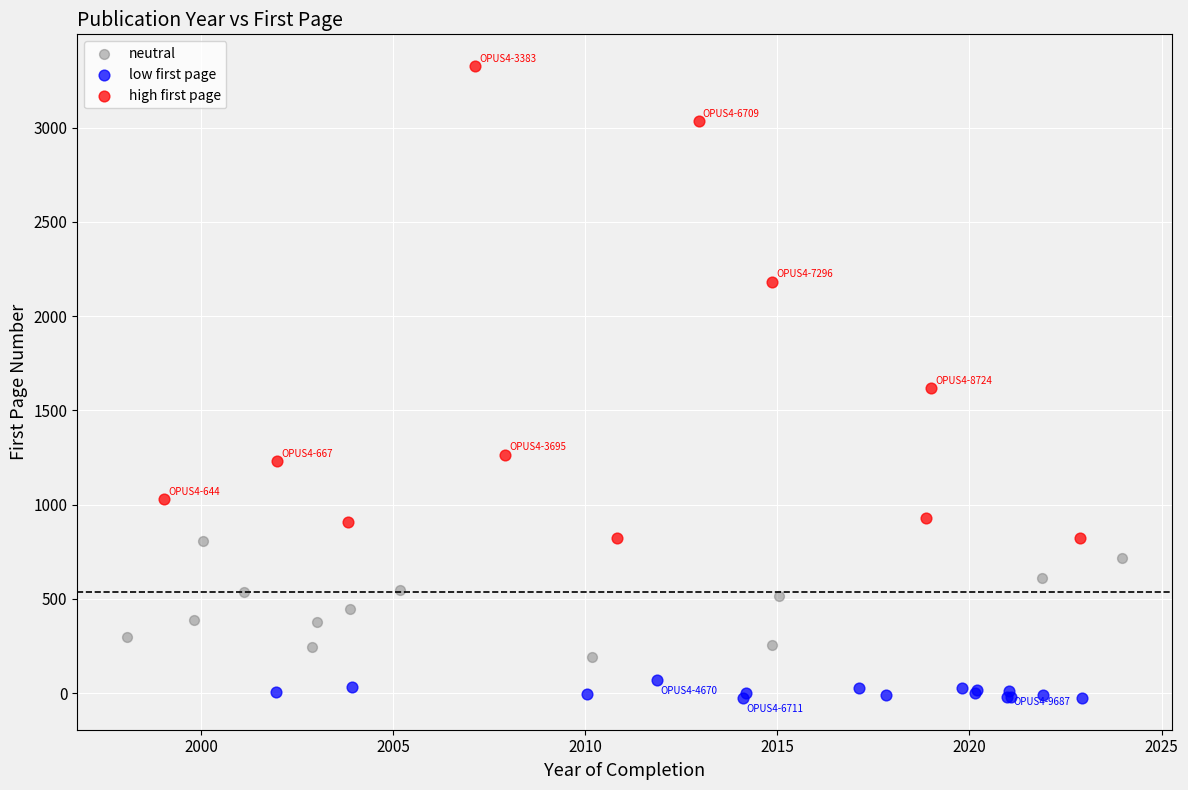

Which series reaches the minimum Y coordinate?

low first page